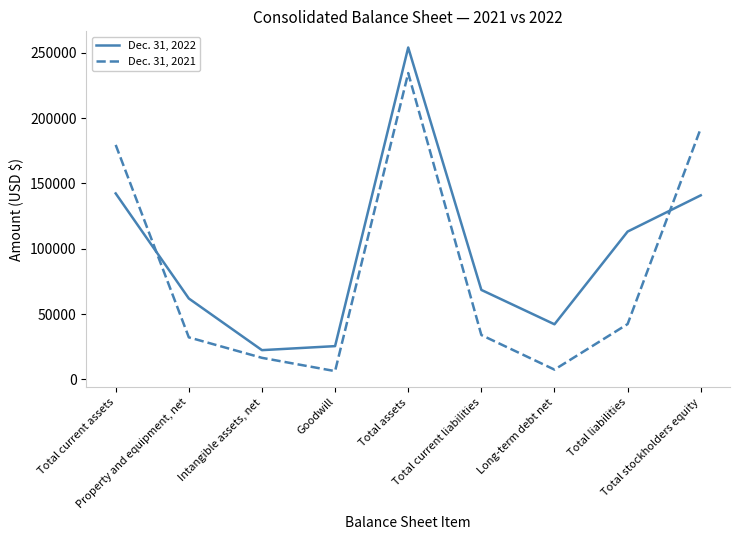

Where does the Dec. 31, 2022 series first go above 68502?

Total current assets